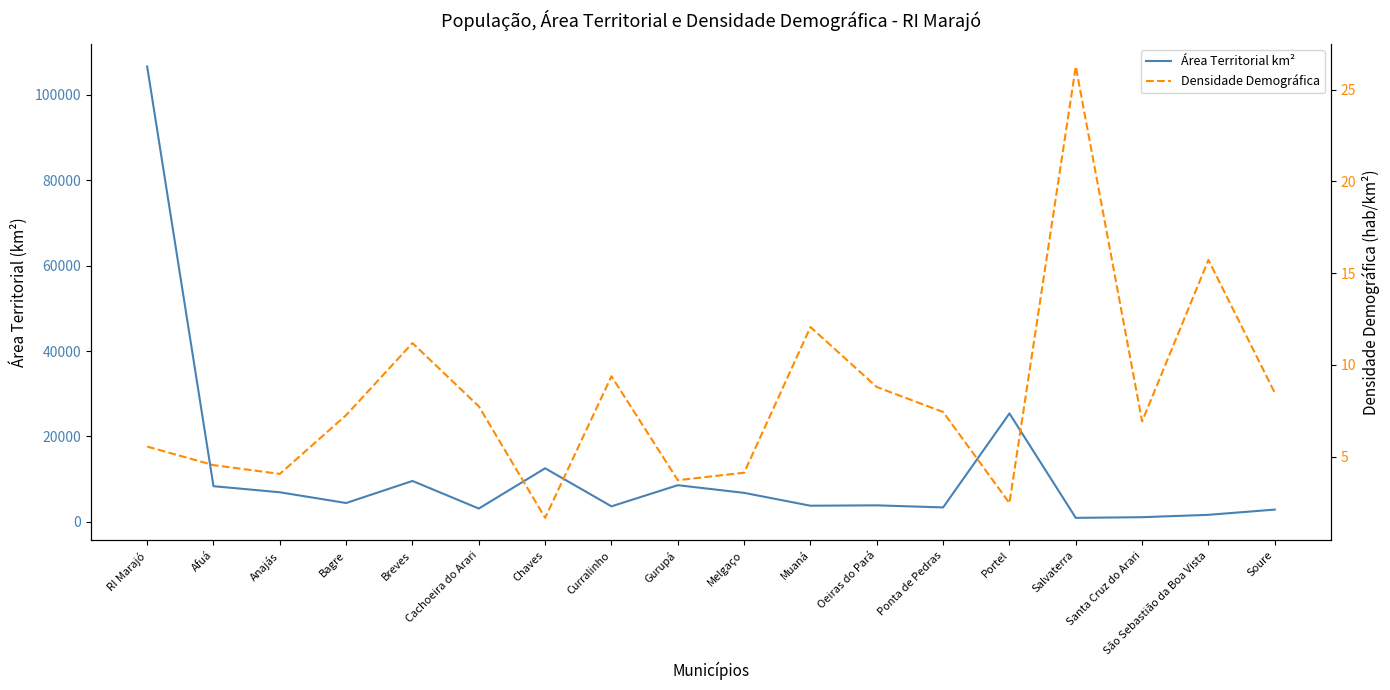

What is the total value across all series at Bagre?

4404.3